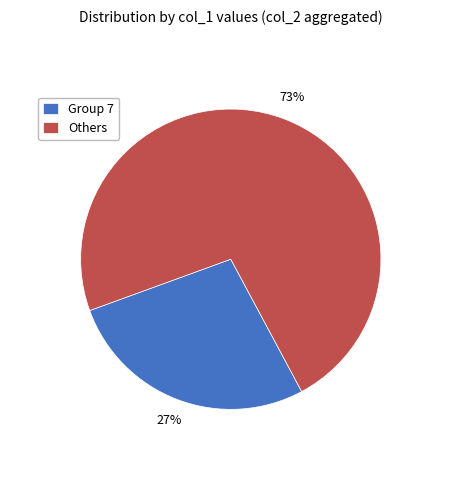

Approximately how many times larger is the value at Group 7 compared to Others?

0.4